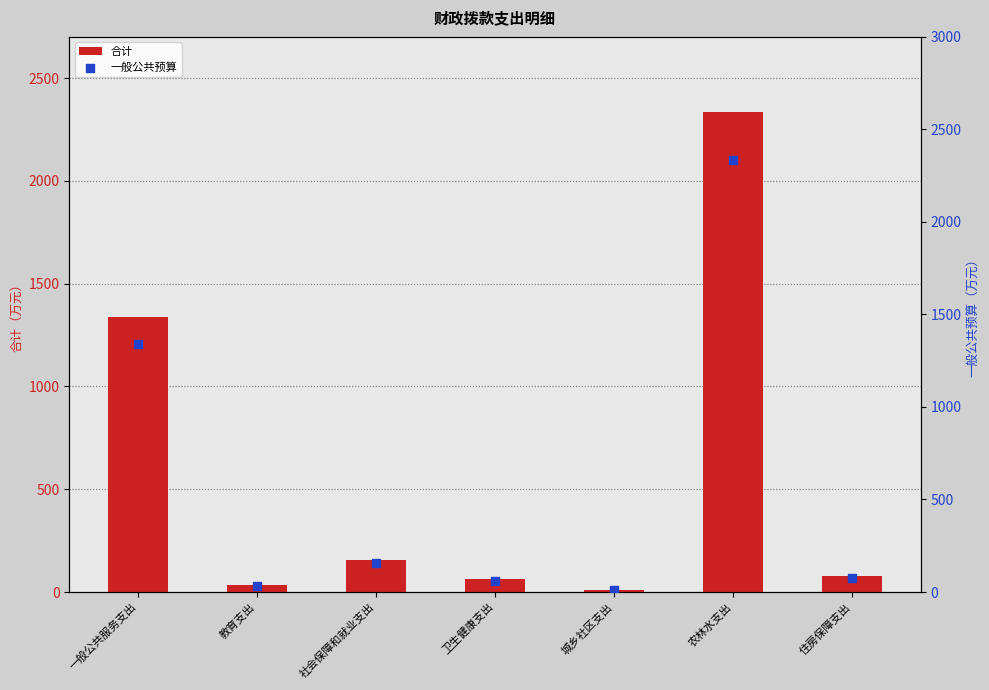

At which category is the sum across all series the highest?

农林水支出